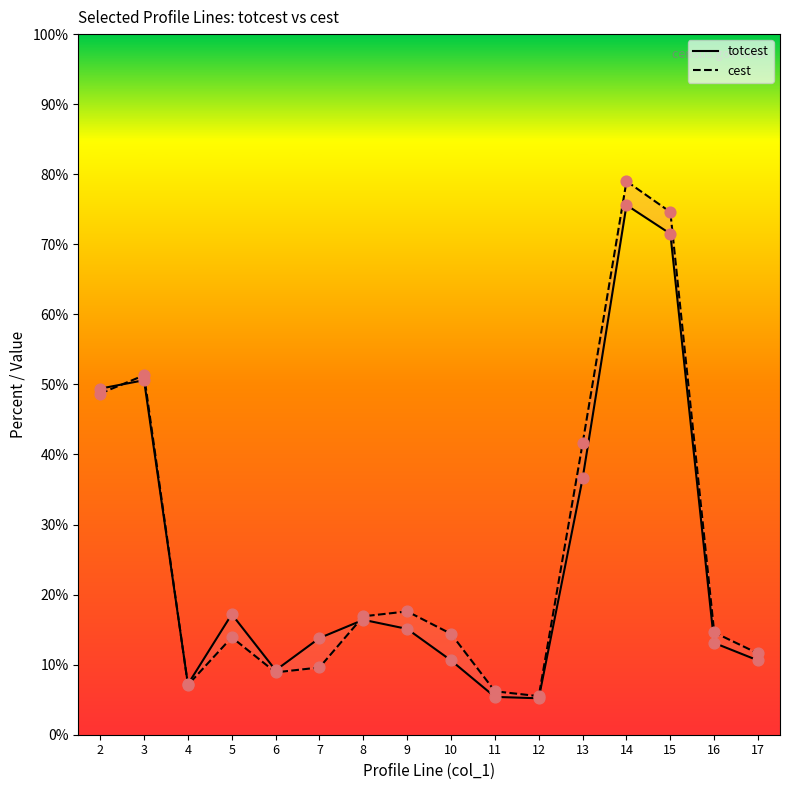

What are all the series names shown in the legend?

totcest, cest